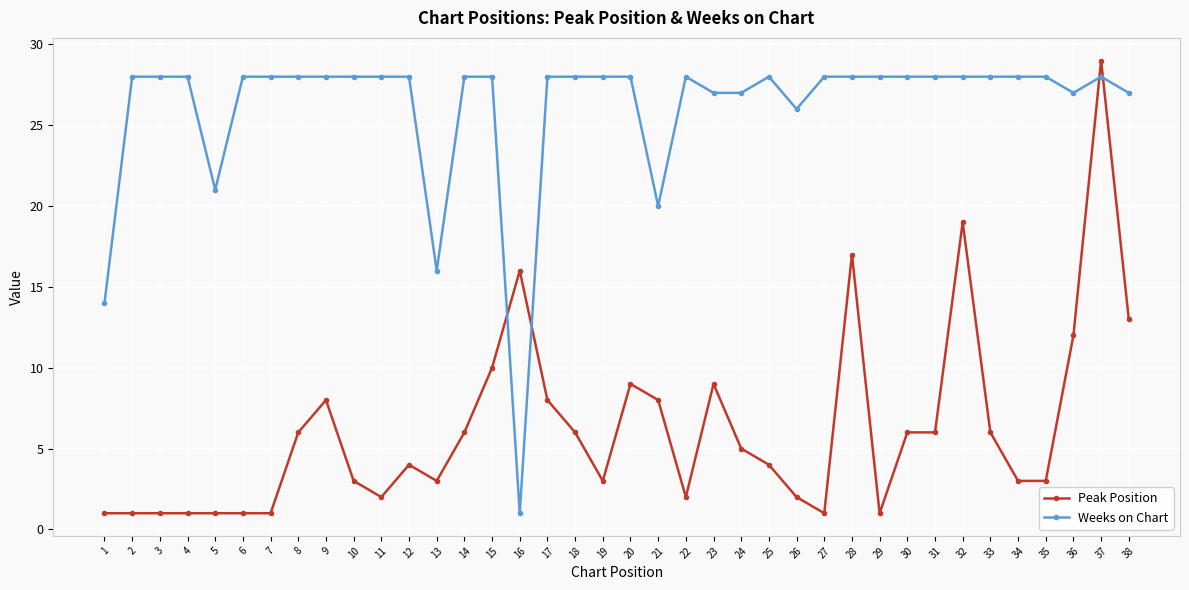

What is the sum of all Peak Position values?

237